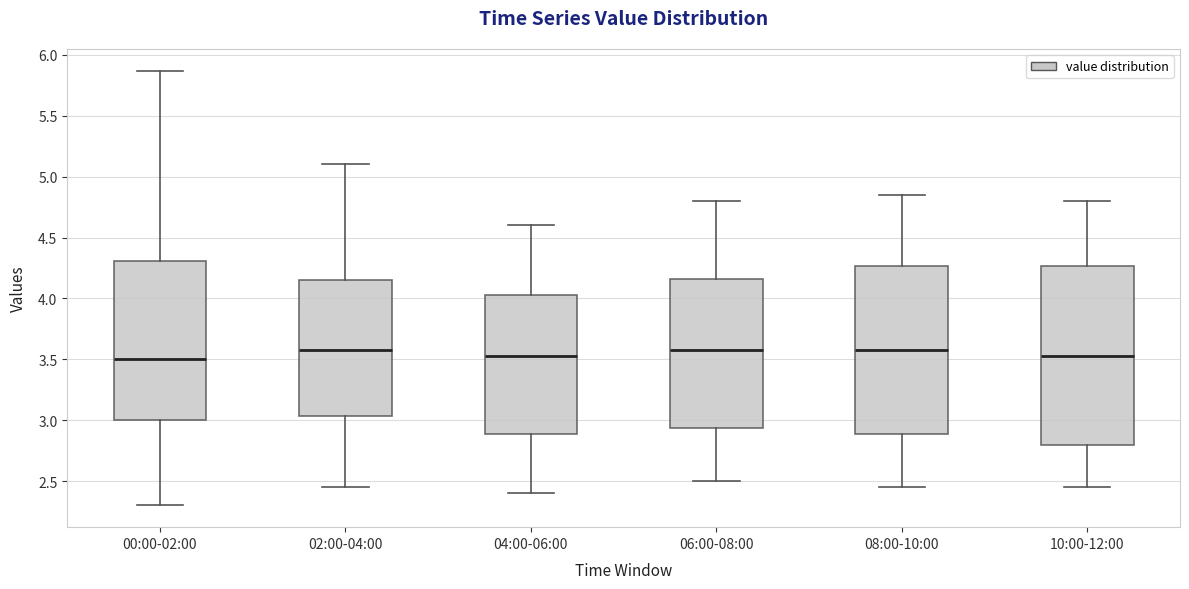

Comparing the boxes themselves (not the whiskers), which one is the tallest?

10:00-12:00